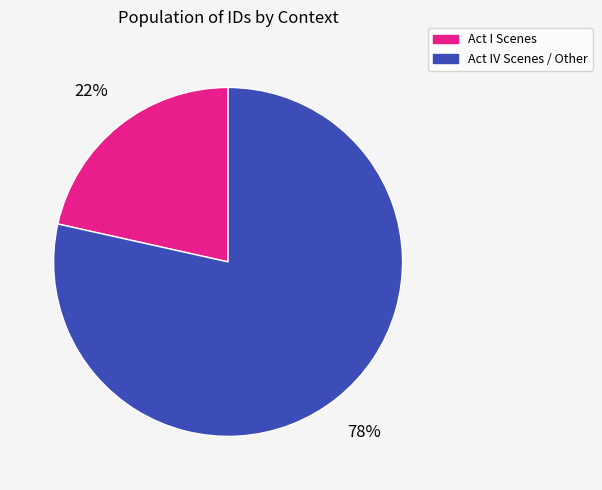

Count the number of slices in the pie.

2